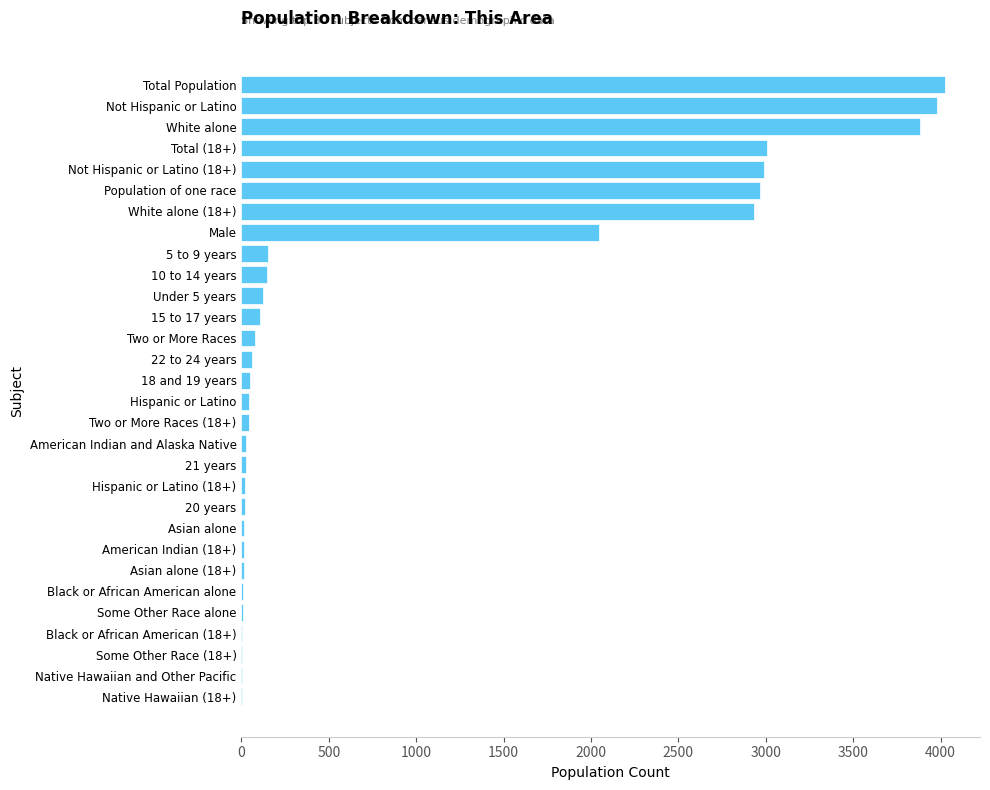

What is the greatest value displayed?

4024